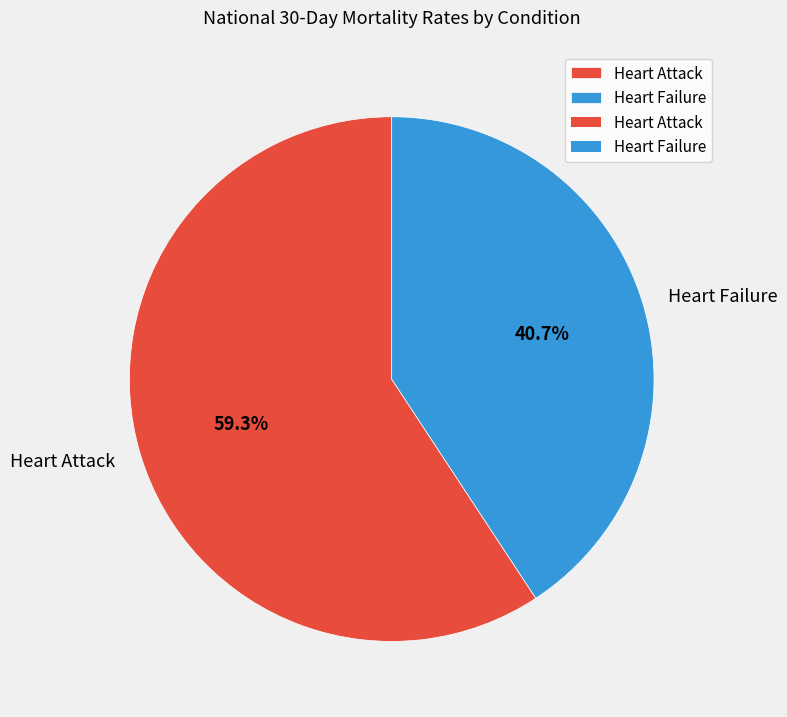

Rank the categories by value from highest to lowest.

Heart Attack, Heart Failure